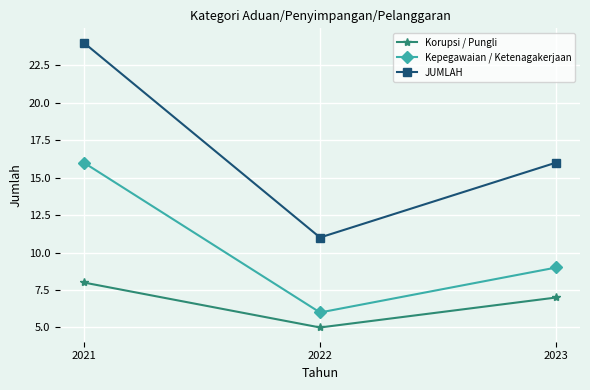

Rank the categories by JUMLAH value from lowest to highest.

2022, 2023, 2021